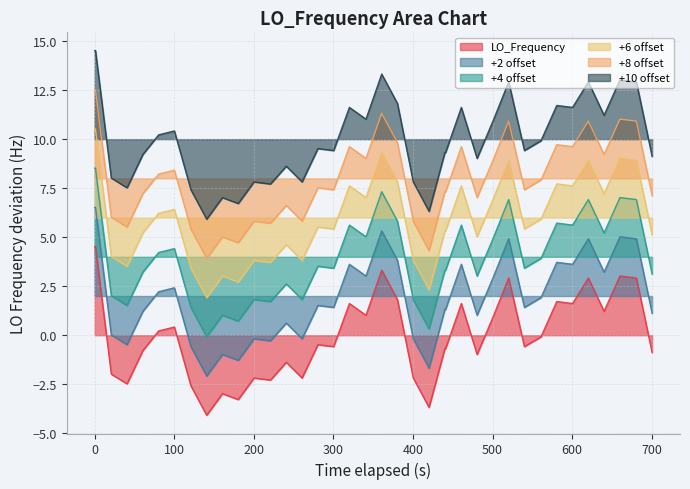

Rank the series by their maximum value, from highest to lowest.

+10 offset, +8 offset, +6 offset, +4 offset, +2 offset, LO_Frequency